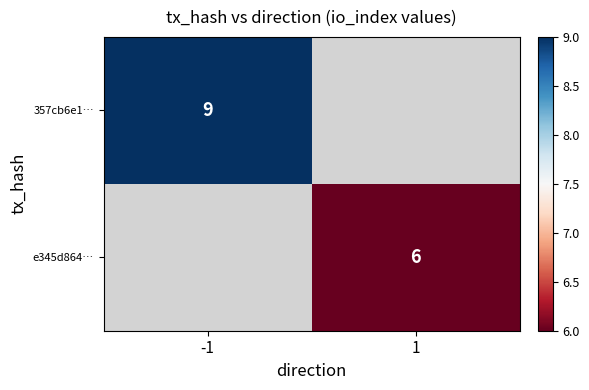

Is it true that 357cb6e1… equals 9 at -1?

True